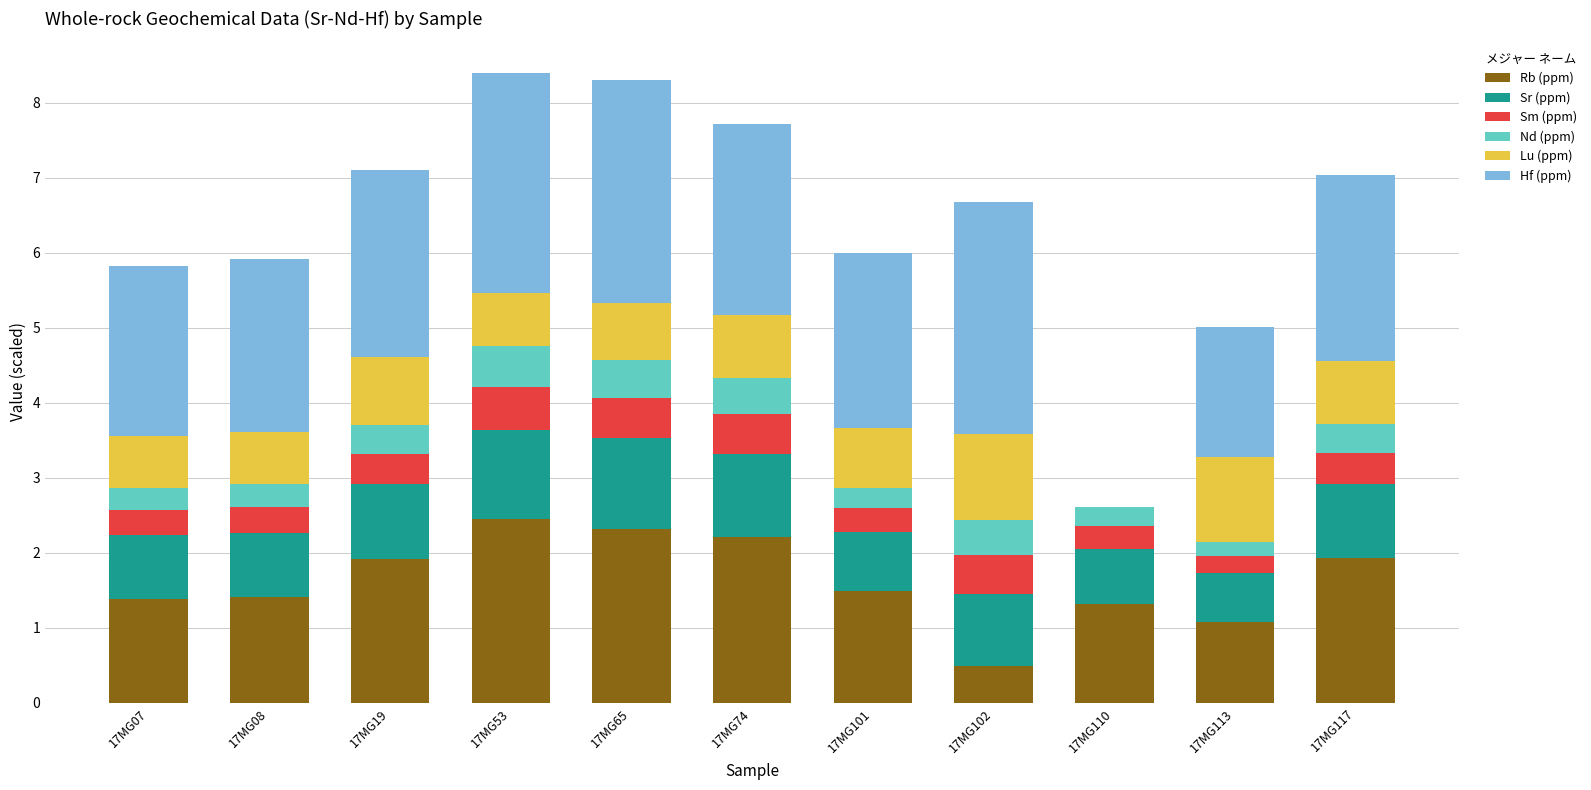

True or false: Rb (ppm) has a value of 1.9 at 17MG19.

True